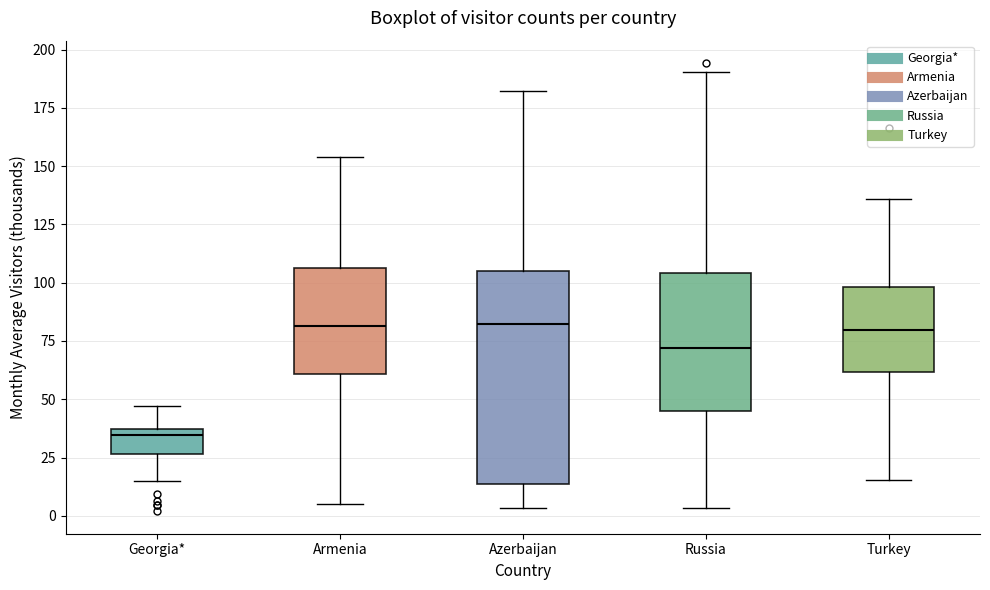

Reading left to right, read every box against the y-axis: the position of its median line, the range the box covers, and the ends of its whiskers. The values are not printed on the chart, so give them approximately, as read against the axis.

Georgia*: median 35 (just below the box's upper edge), box 25 to 35, whiskers 15 to 45
Armenia: median 80, box 60 to 105, whiskers 5 to 155
Azerbaijan: median 80, box 15 to 105, whiskers 5 to 180
Russia: median 70, box 45 to 105, whiskers 5 to 190
Turkey: median 80, box 60 to 100, whiskers 15 to 135